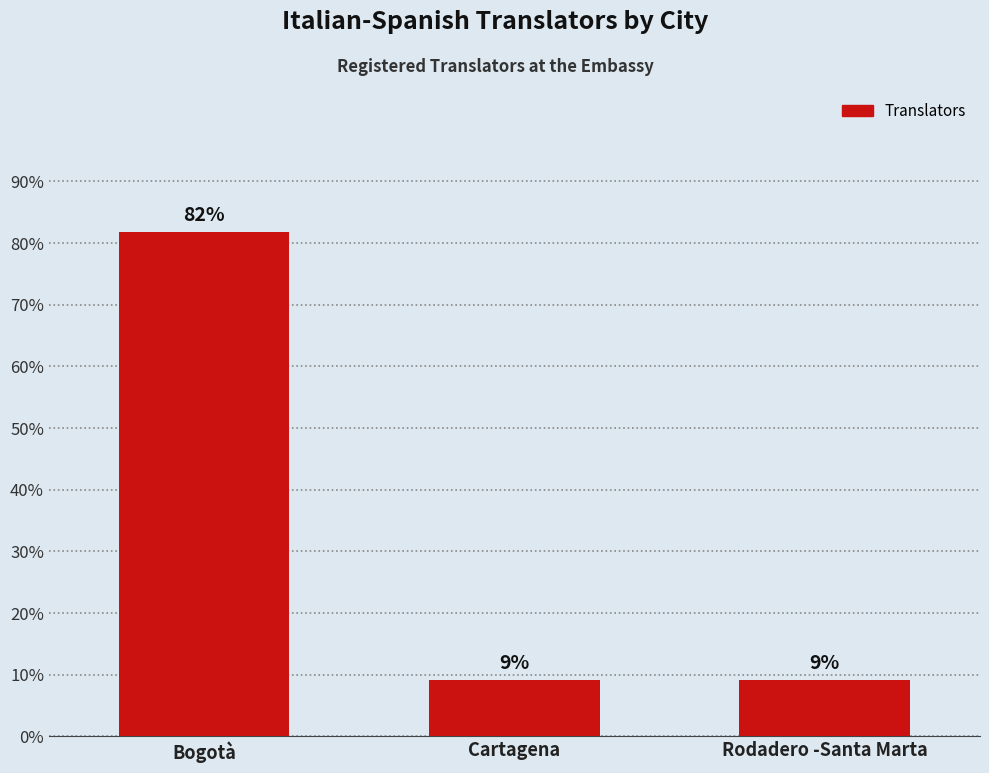

Does the chart contain any negative values?

No